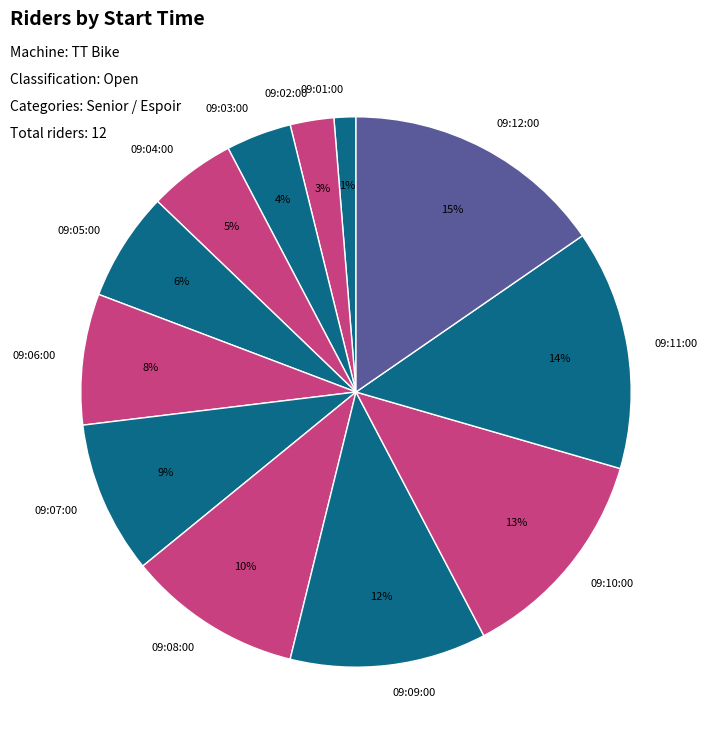

The 09:08:00 slice represents 10% of the pie. True or false?

True